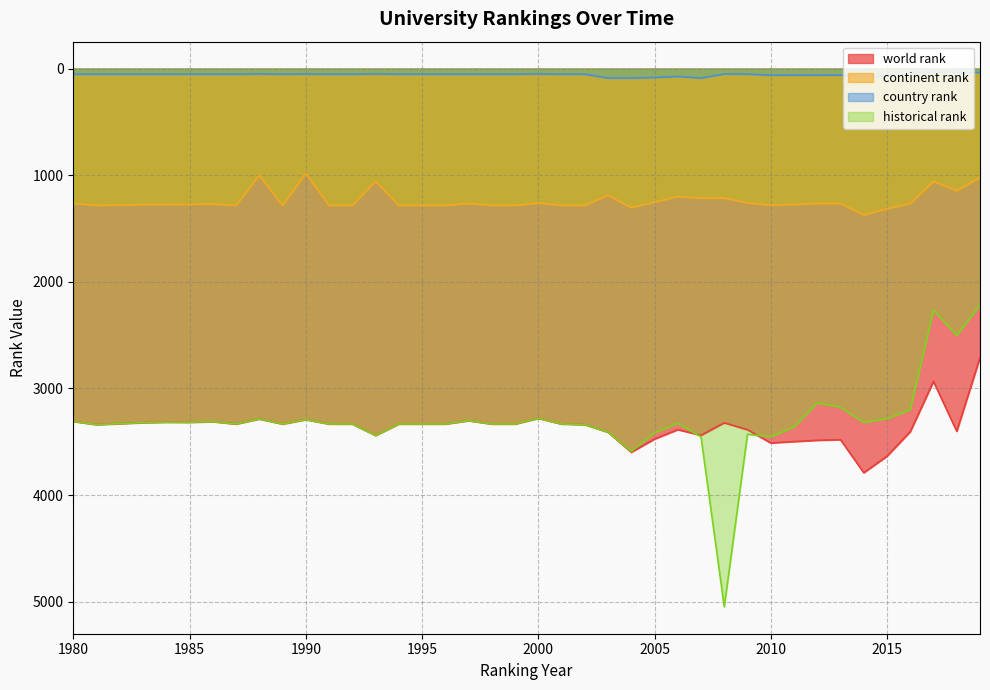

List the labels in order of country rank value, largest first.

2003, 2004, 2007, 2005, 2014, 2015, 2006, 2010, 2011, 2012, 2013, 1980, 1981, 1982, 1983, 1984, 1985, 1986, 1987, 1989, 1991, 1992, 1994, 1995, 1996, 1997, 1998, 1999, 2001, 2002, 1990, 2009, 1988, 1993, 2000, 2008, 2016, 2018, 2019, 2017